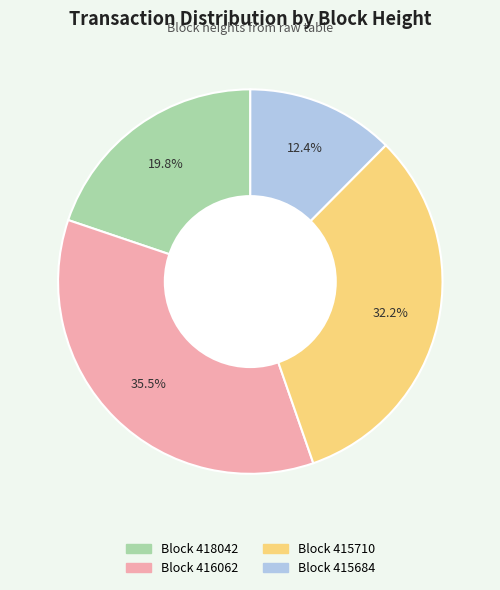

Does any single category account for the majority?

No